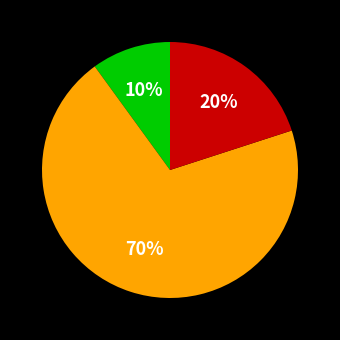

Does any single category account for the majority?

Yes